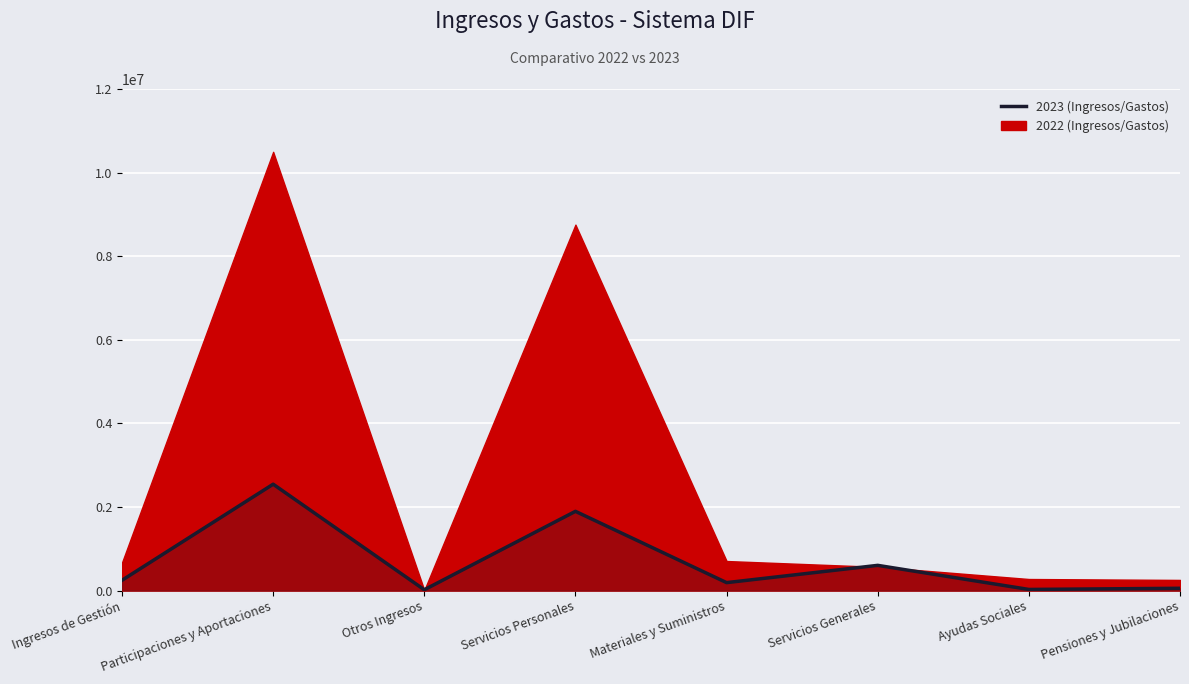

What is the label of the 8th point from the right?

Ingresos de Gestión